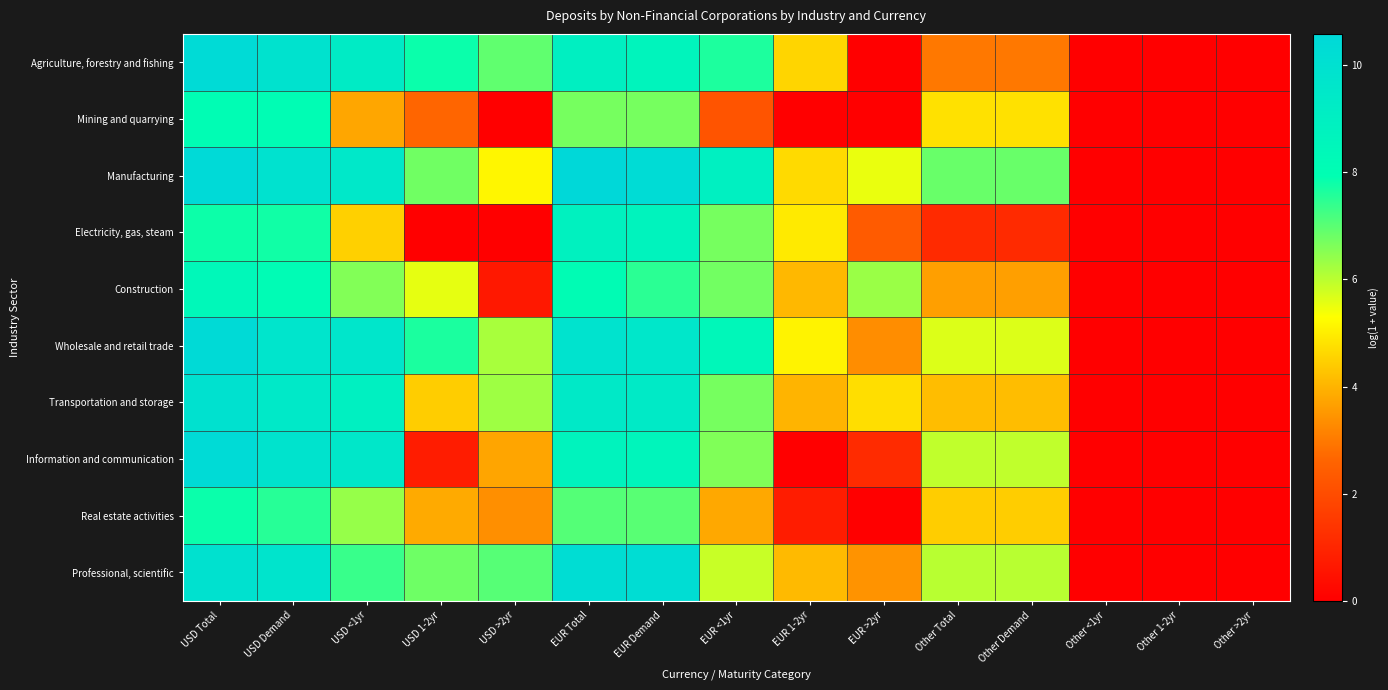

Reading right to left, list all the values displayed in this chart.

Agriculture, forestry and fishing: Other >2yr=0.0	Other 1-2yr=0.0	Other <1yr=0.0	Other Demand=3.0	Other Total=3.0	EUR >2yr=0.0	EUR 1-2yr=4.6	EUR <1yr=7.6	EUR Demand=8.7	EUR Total=9.0	USD >2yr=6.9	USD 1-2yr=7.8	USD <1yr=9.3	USD Demand=9.9	USD Total=10.4
Mining and quarrying: Other >2yr=0.0	Other 1-2yr=0.0	Other <1yr=0.0	Other Demand=4.8	Other Total=4.8	EUR >2yr=0.0	EUR 1-2yr=0.0	EUR <1yr=2.2	EUR Demand=6.7	EUR Total=6.7	USD >2yr=0.0	USD 1-2yr=2.6	USD <1yr=3.8	USD Demand=8.0	USD Total=8.1
Manufacturing: Other >2yr=0.0	Other 1-2yr=0.0	Other <1yr=0.0	Other Demand=6.9	Other Total=6.9	EUR >2yr=5.5	EUR 1-2yr=4.7	EUR <1yr=9.0	EUR Demand=10.4	EUR Total=10.6	USD >2yr=5.1	USD 1-2yr=6.8	USD <1yr=9.5	USD Demand=9.9	USD Total=10.5
Electricity, gas, steam: Other >2yr=0.0	Other 1-2yr=0.0	Other <1yr=0.0	Other Demand=1.1	Other Total=1.1	EUR >2yr=2.4	EUR 1-2yr=4.9	EUR <1yr=6.7	EUR Demand=8.7	EUR Total=8.9	USD >2yr=0.0	USD 1-2yr=0.0	USD <1yr=4.5	USD Demand=7.8	USD Total=7.8
Construction: Other >2yr=0.0	Other 1-2yr=0.0	Other <1yr=0.0	Other Demand=3.7	Other Total=3.7	EUR >2yr=6.3	EUR 1-2yr=4.1	EUR <1yr=6.8	EUR Demand=7.5	EUR Total=8.1	USD >2yr=0.7	USD 1-2yr=5.6	USD <1yr=6.6	USD Demand=8.1	USD Total=8.4
Wholesale and retail trade: Other >2yr=0.0	Other 1-2yr=0.0	Other <1yr=0.0	Other Demand=5.6	Other Total=5.6	EUR >2yr=3.3	EUR 1-2yr=5.1	EUR <1yr=8.4	EUR Demand=9.6	EUR Total=9.9	USD >2yr=6.2	USD 1-2yr=7.7	USD <1yr=9.6	USD Demand=9.7	USD Total=10.5
Transportation and storage: Other >2yr=0.0	Other 1-2yr=0.0	Other <1yr=0.0	Other Demand=4.2	Other Total=4.2	EUR >2yr=4.7	EUR 1-2yr=4.0	EUR <1yr=6.7	EUR Demand=9.3	EUR Total=9.4	USD >2yr=6.3	USD 1-2yr=4.4	USD <1yr=9.0	USD Demand=9.4	USD Total=10.0
Information and communication: Other >2yr=0.0	Other 1-2yr=0.0	Other <1yr=0.0	Other Demand=5.9	Other Total=5.9	EUR >2yr=1.2	EUR 1-2yr=0.0	EUR <1yr=6.6	EUR Demand=8.6	EUR Total=8.7	USD >2yr=3.8	USD 1-2yr=0.8	USD <1yr=9.5	USD Demand=9.8	USD Total=10.4
Real estate activities: Other >2yr=0.0	Other 1-2yr=0.0	Other <1yr=0.0	Other Demand=4.4	Other Total=4.4	EUR >2yr=0.0	EUR 1-2yr=0.8	EUR <1yr=3.8	EUR Demand=7.0	EUR Total=7.1	USD >2yr=3.4	USD 1-2yr=3.8	USD <1yr=6.4	USD Demand=7.5	USD Total=7.8
Professional, scientific: Other >2yr=0.0	Other 1-2yr=0.0	Other <1yr=0.0	Other Demand=6.0	Other Total=6.0	EUR >2yr=3.4	EUR 1-2yr=4.1	EUR <1yr=5.9	EUR Demand=10.2	EUR Total=10.3	USD >2yr=7.0	USD 1-2yr=6.8	USD <1yr=7.3	USD Demand=9.8	USD Total=9.9